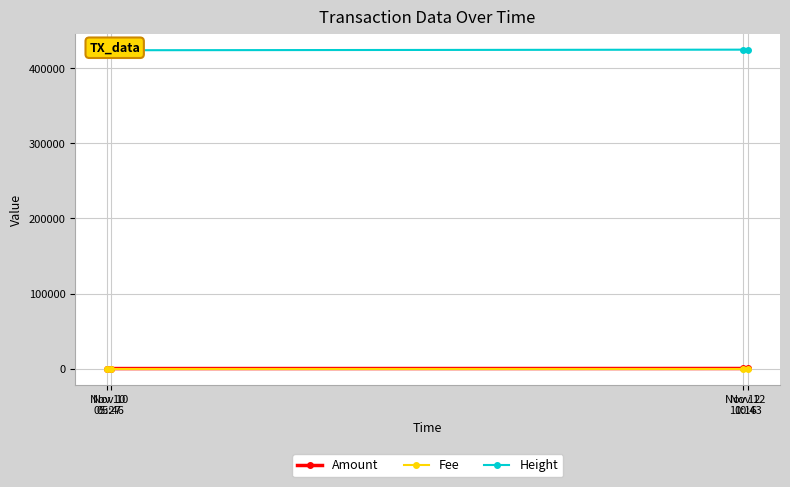

In Amount, how many points are lower than both neighbors (excluding endpoints)?

1